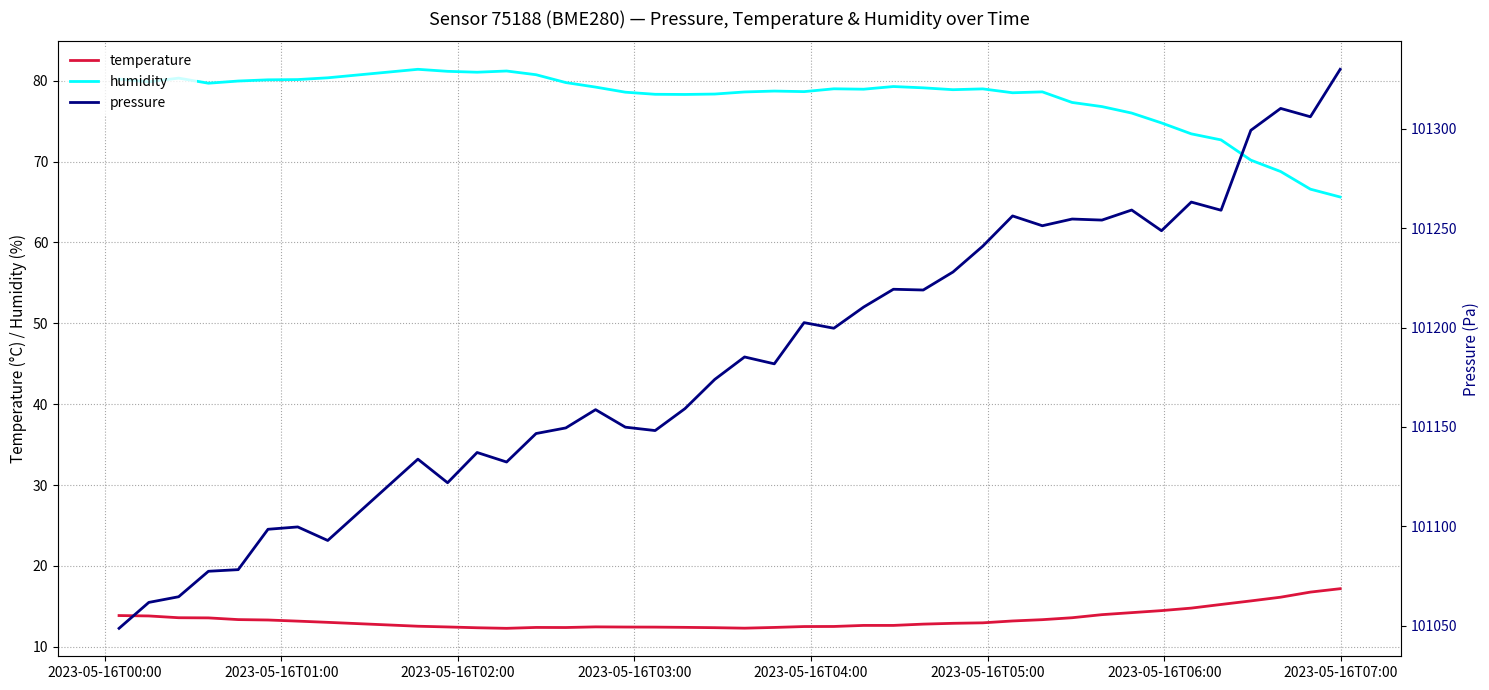

Reading left to right, extract all data points from this chart.

temperature: 13.9	13.8	13.6	13.6	13.4	13.3	13.2	13.0	12.6	12.5	12.4	12.3	12.4	12.4	12.5	12.4	12.4	12.4	12.4	12.3	12.4	12.5	12.5	12.7	12.7	12.8	12.9	13.0	13.2	13.4	13.6	14.0	14.2	14.5	14.8	15.2	15.7	16.1	16.8	17.2
humidity: 80.2	79.9	80.3	79.7	80.0	80.1	80.1	80.4	81.4	81.2	81.0	81.2	80.7	79.8	79.2	78.6	78.3	78.3	78.3	78.6	78.7	78.7	79.0	79.0	79.3	79.1	78.9	79.0	78.5	78.6	77.3	76.8	76.0	74.8	73.4	72.7	70.2	68.8	66.6	65.6
pressure: 101048.6	101061.7	101064.5	101077.3	101078.2	101098.5	101099.7	101092.8	101133.8	101121.9	101137.1	101132.3	101146.7	101149.5	101158.7	101149.9	101148.2	101159.2	101173.9	101185.2	101181.8	101202.5	101199.7	101210.3	101219.3	101218.9	101228.0	101241.0	101256.2	101251.3	101254.6	101254.1	101259.2	101248.8	101263.2	101259.1	101299.3	101310.3	101306.1	101330.0